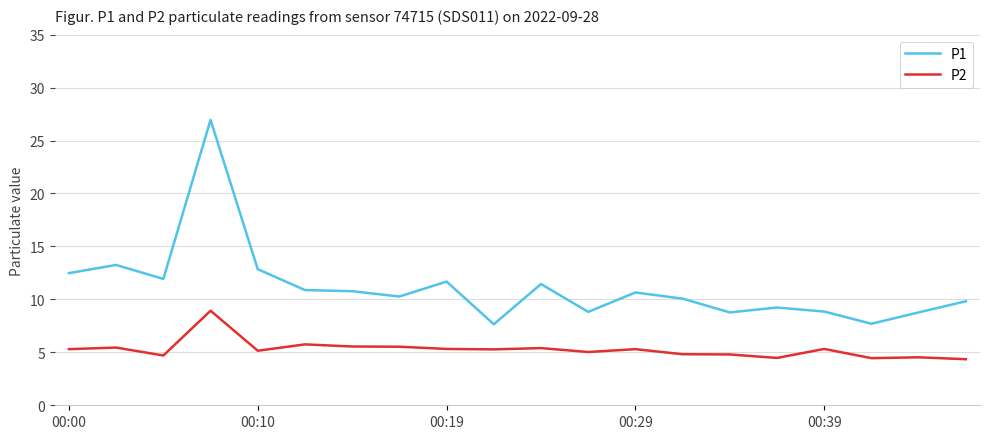

True or false: P1 and P2 cross at least once.

False